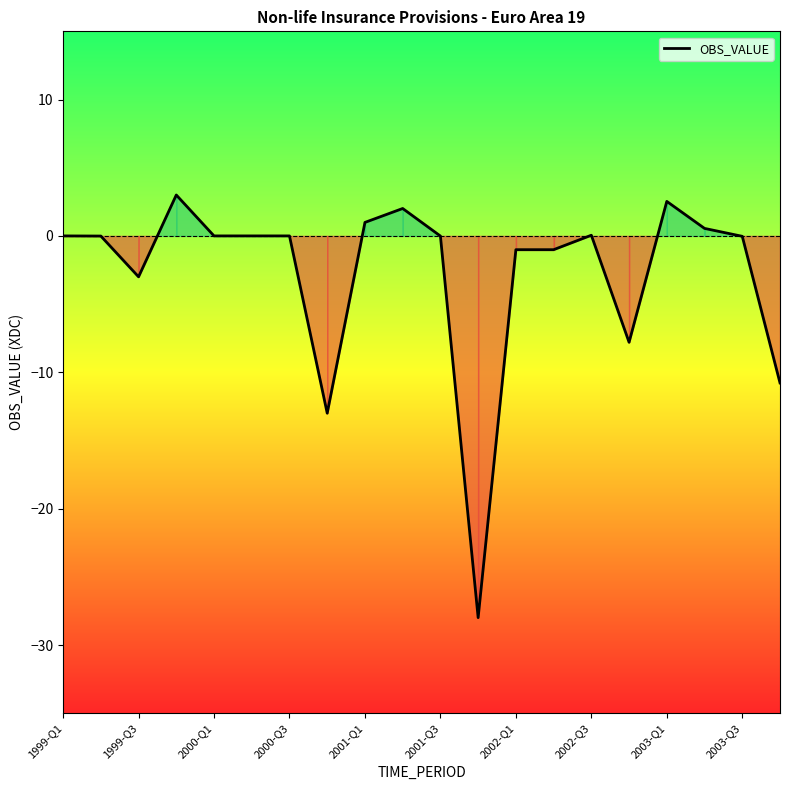

What is the smallest value displayed?

-28.0